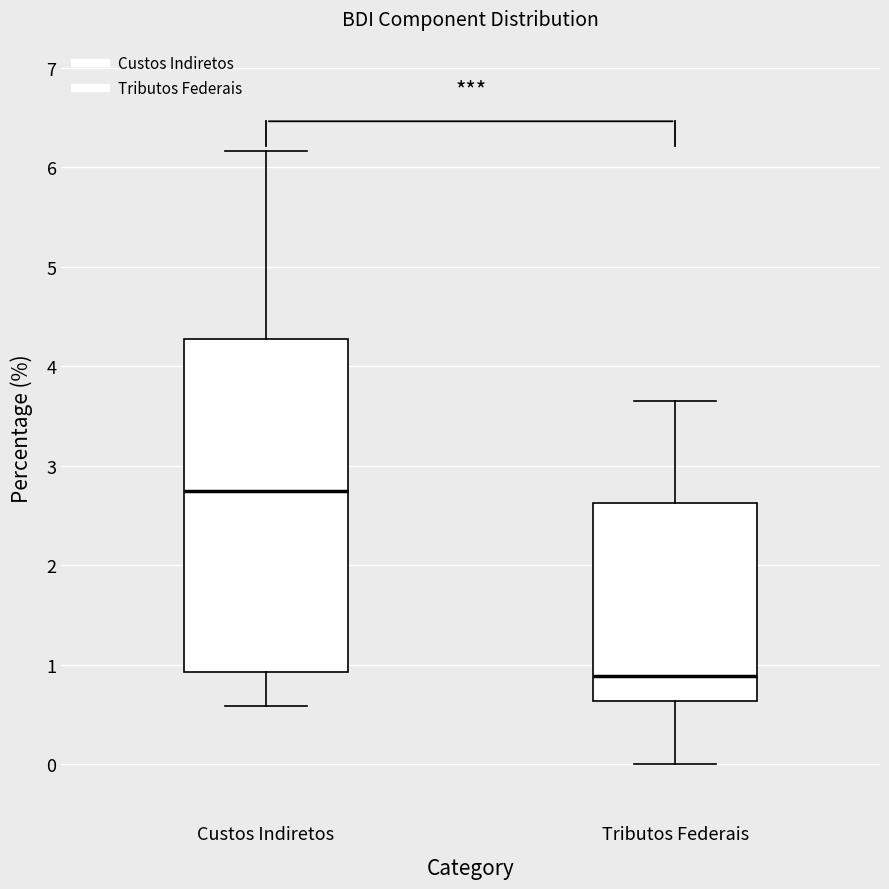

Which box is the tallest, from its lower edge to its upper edge?

Custos Indiretos